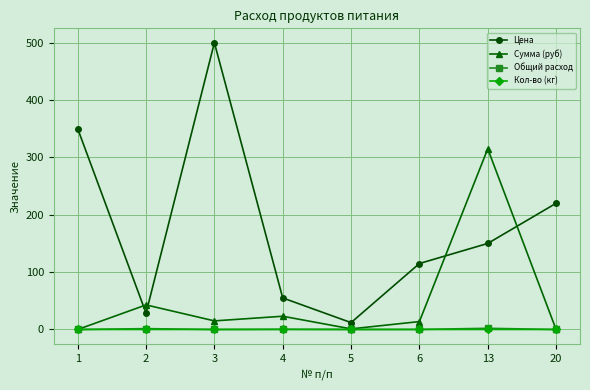

List the labels in order of Цена value, largest first.

3, 1, 20, 13, 6, 4, 2, 5